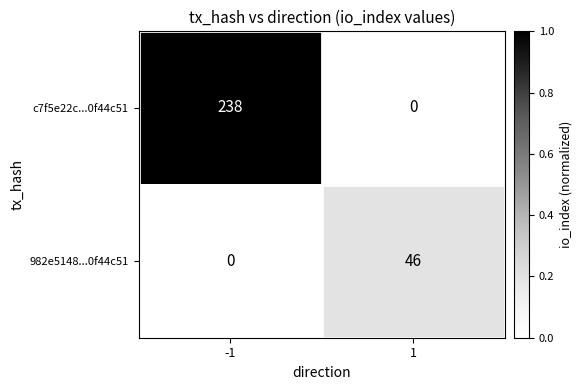

Reading left to right, what are all the values shown in this chart?

c7f5e22c...0f44c51: 238	0
982e5148...0f44c51: 0	46